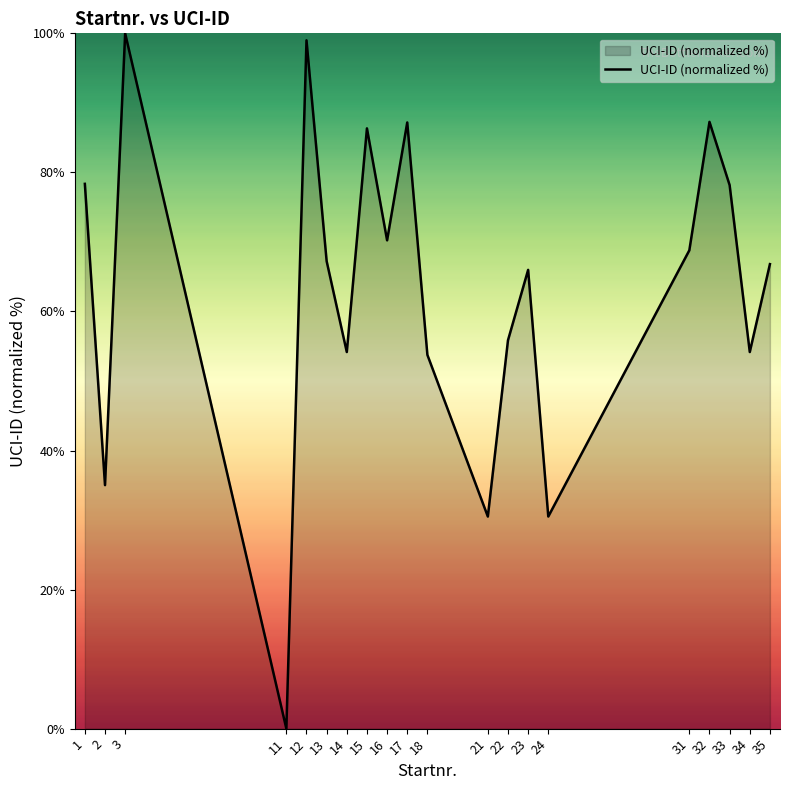

Read the value at 13.

67.2